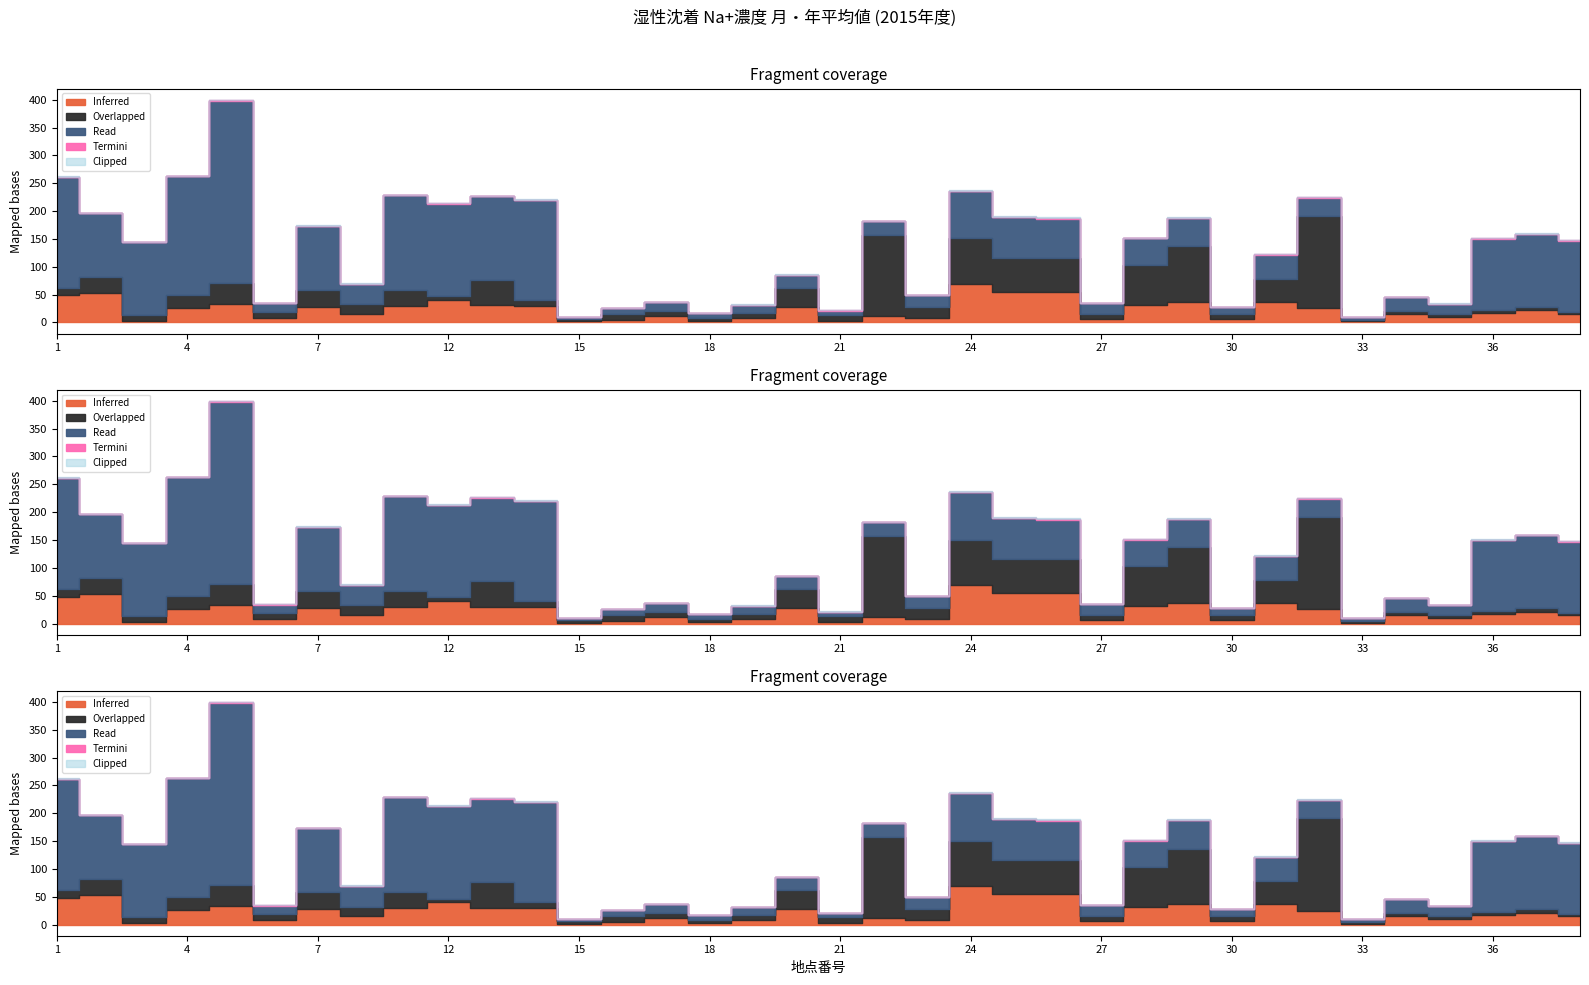

Between which two adjacent categories do Inferred and Overlapped first intersect?

2 and 3